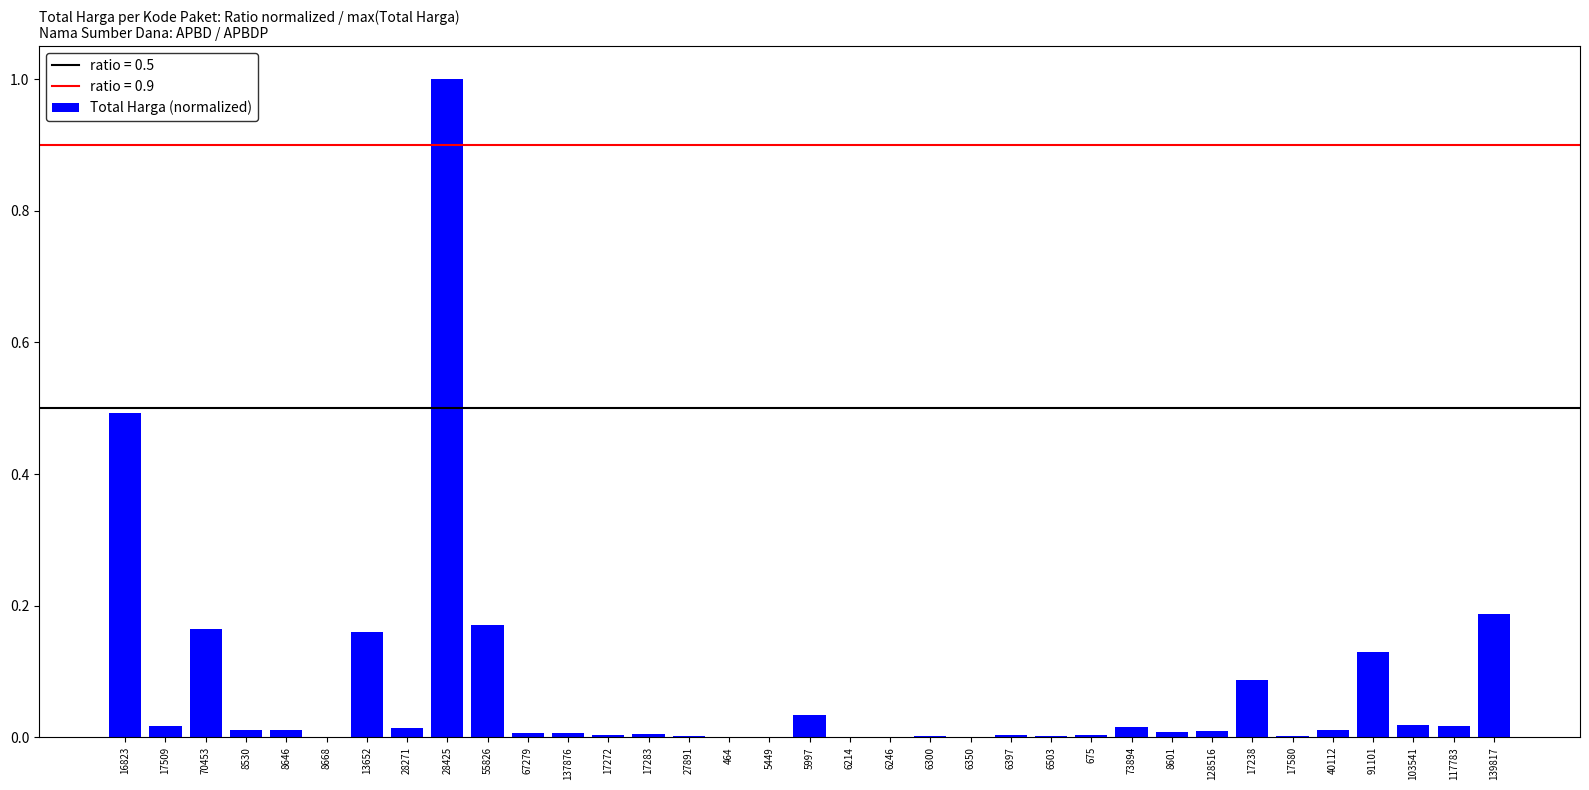

Are the bars grouped side by side (vs. stacked)?

No